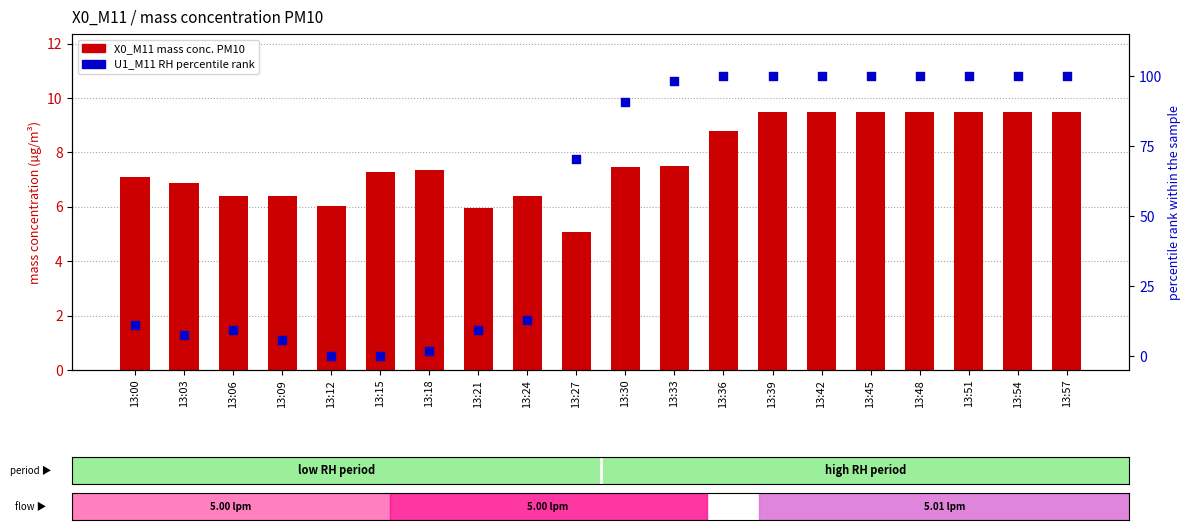

At how many categories does at least one series exceed 35?

11